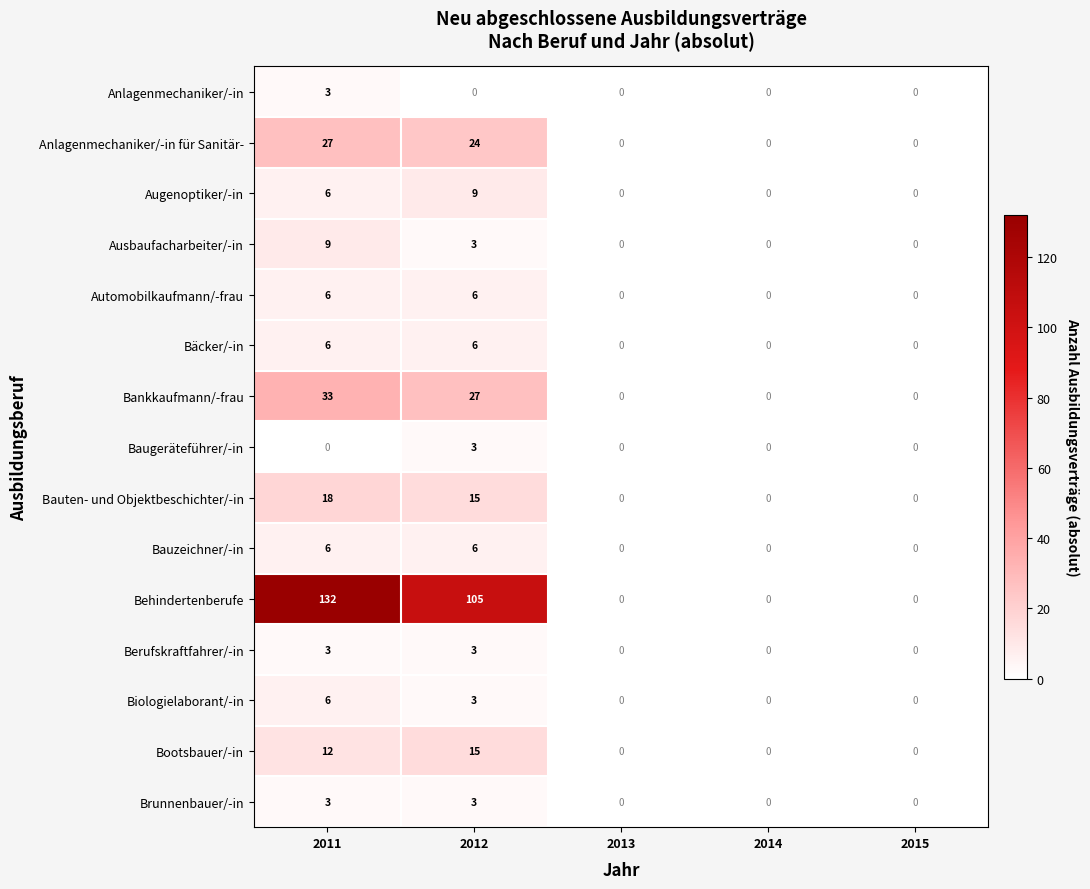

Which category has the highest value across all series?

2011